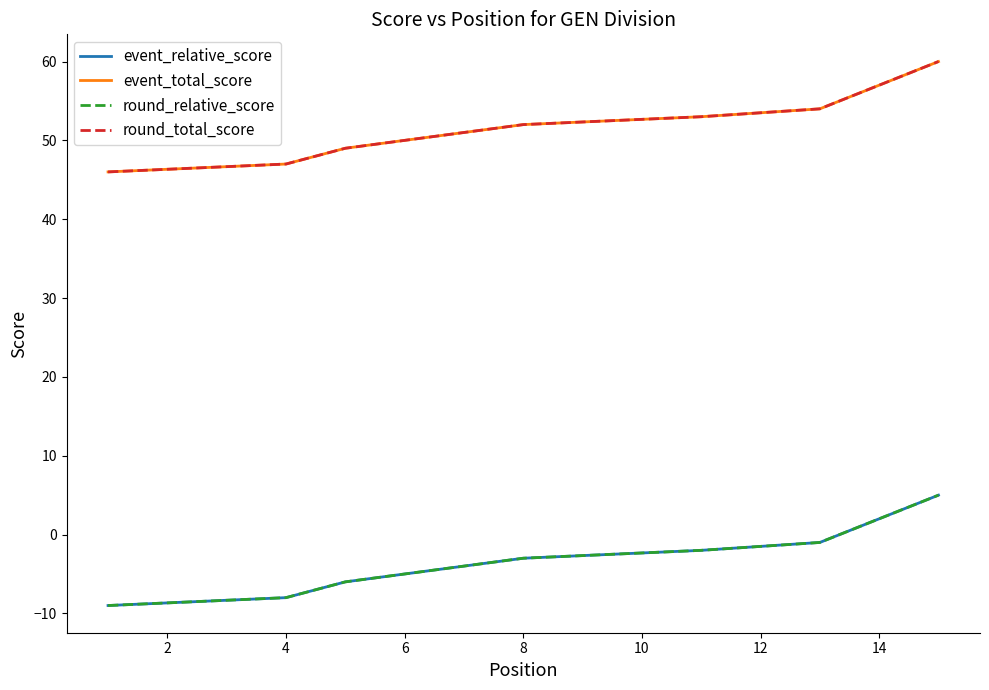

Rank the series by their maximum value, from lowest to highest.

event_relative_score, round_relative_score, event_total_score, round_total_score